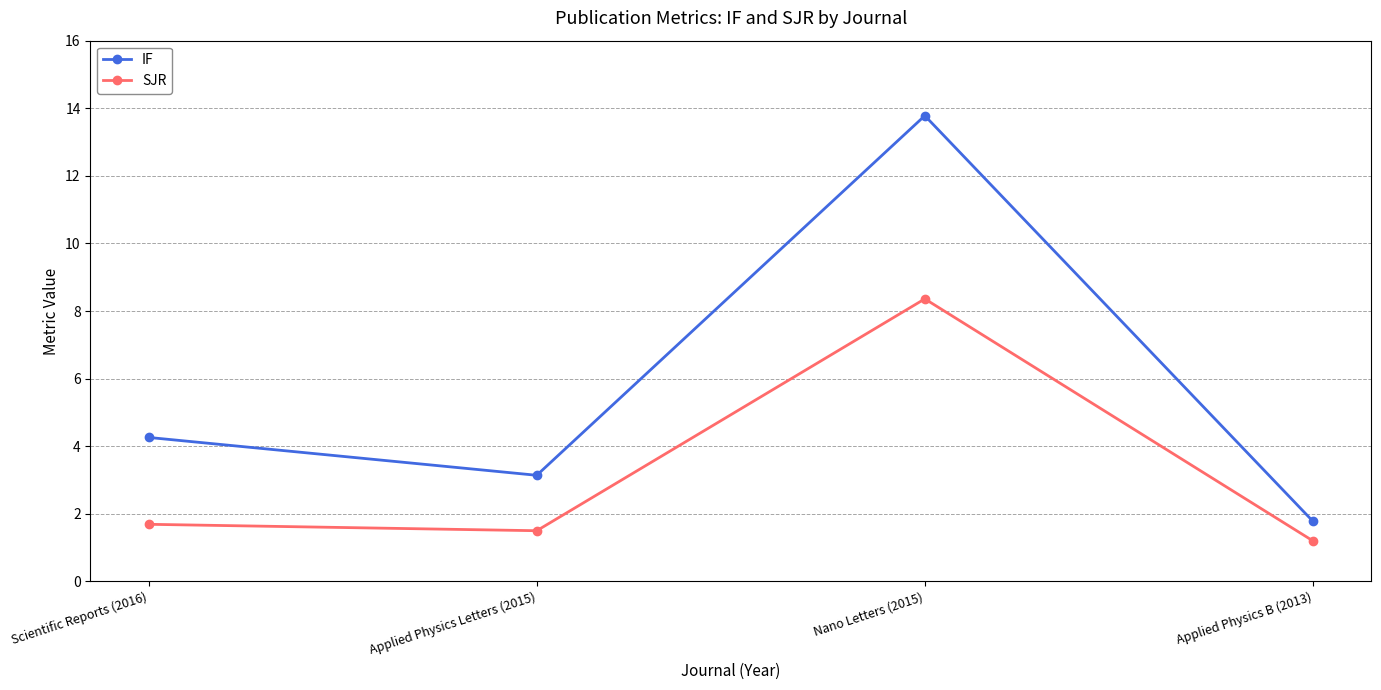

What is the sum of the SJR values at Applied Physics B (2013) and Applied Physics Letters (2015)?

2.7